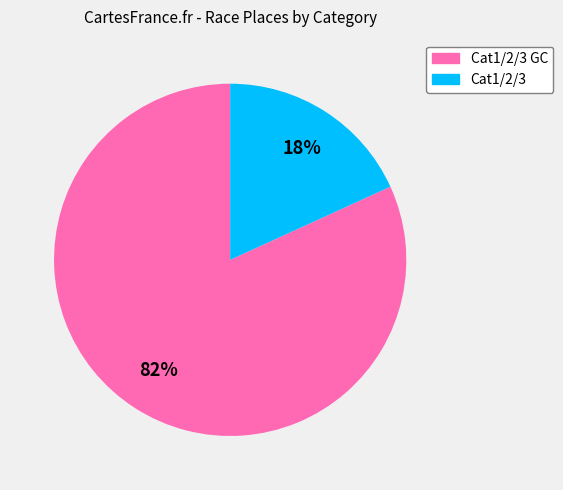

Is there a majority slice in this chart?

Yes